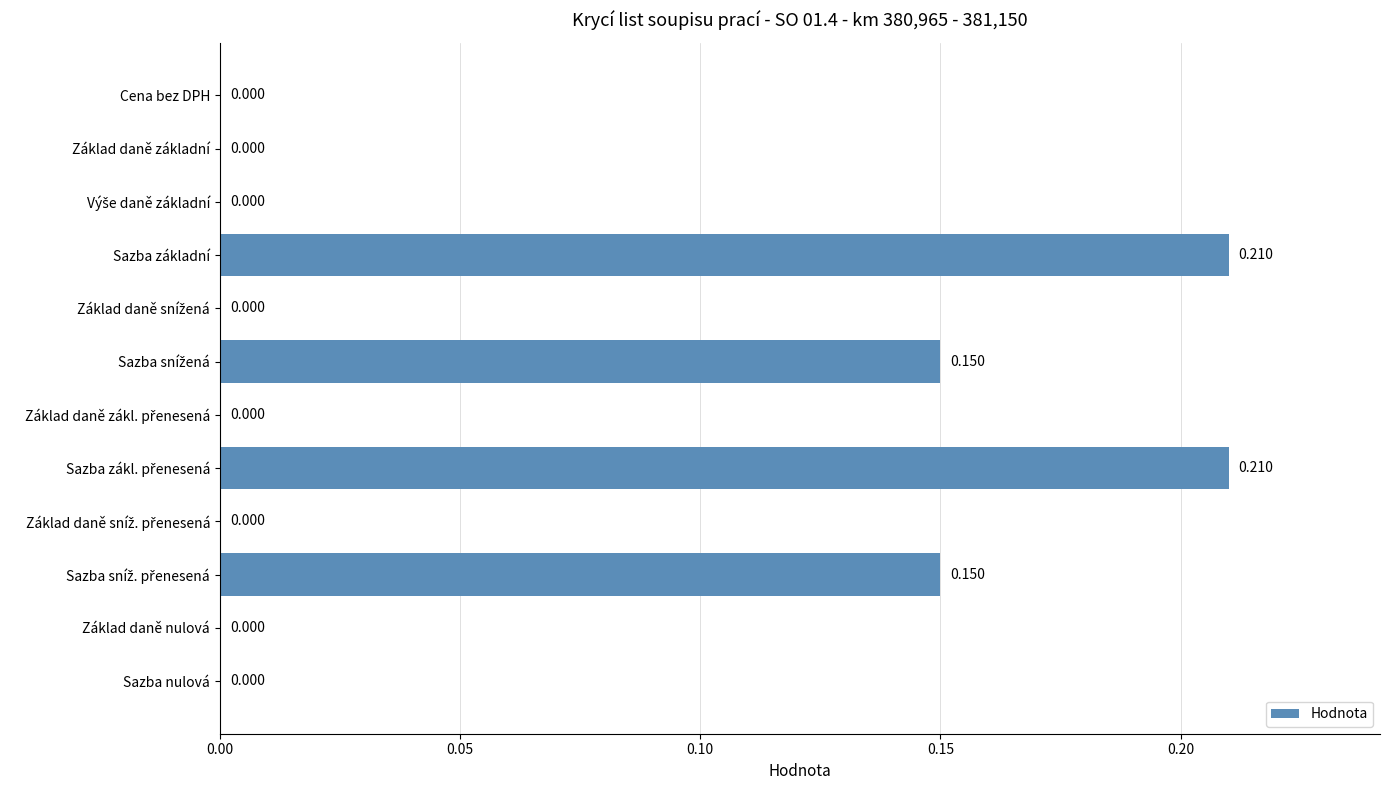

What is the difference between the maximum and minimum values?

0.2